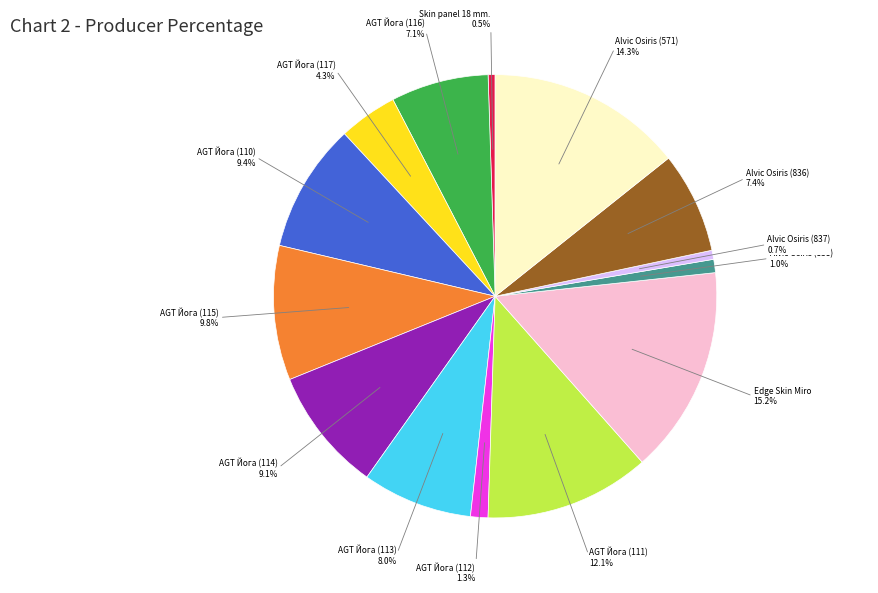

What is the largest slice in the pie chart?

Edge Skin Miro